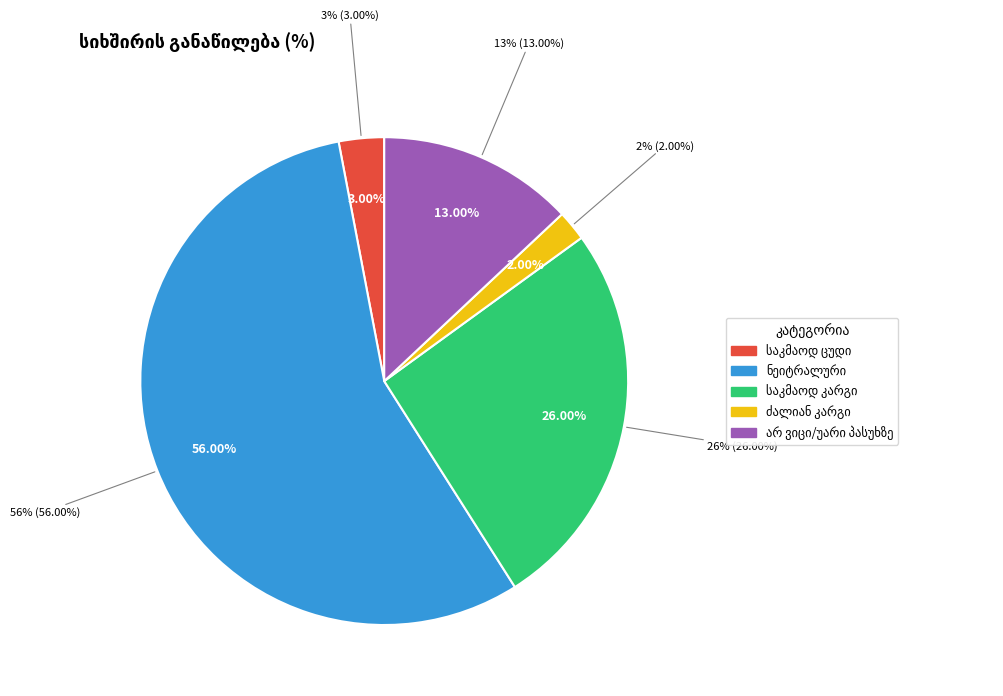

What is the change in value from საკმაოდ კარგი to ძალიან კარგი?

-24